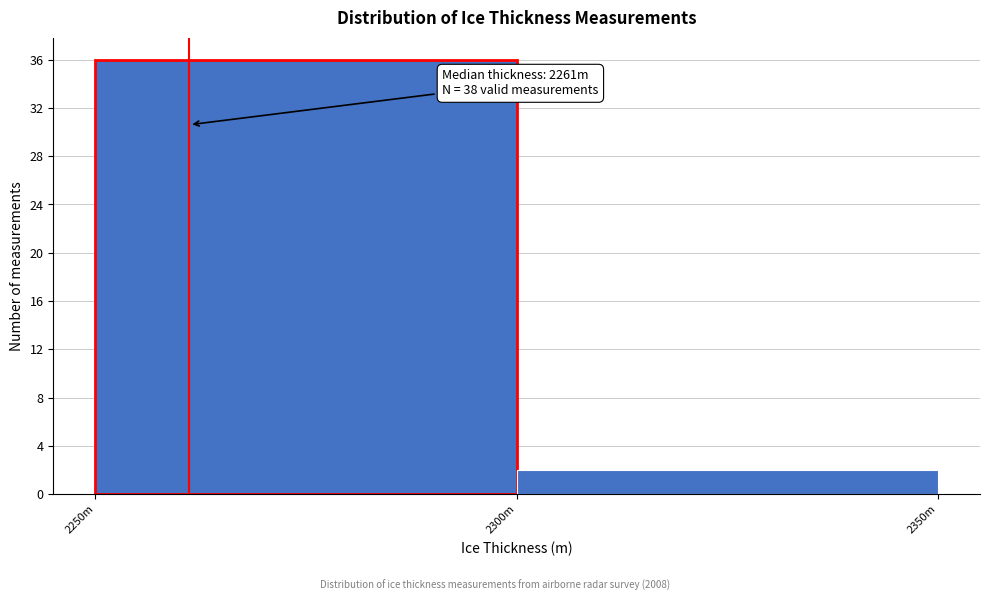

Reading left to right, extract all data points from this chart.

2250m=36	2300m=2